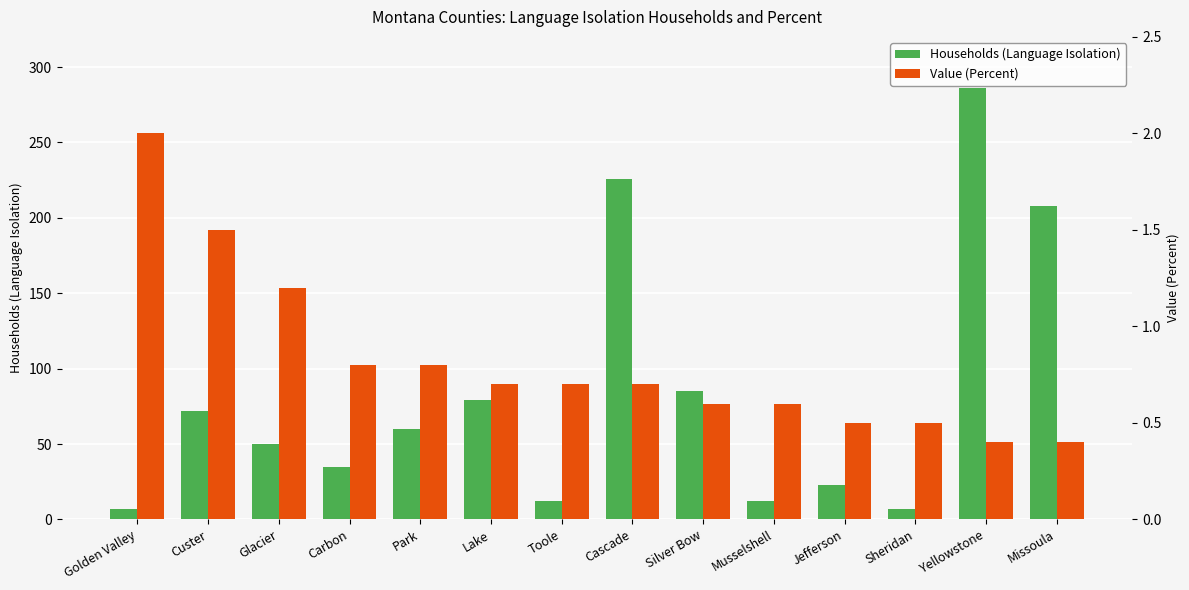

Which has a higher value, Park or Silver Bow?

Silver Bow